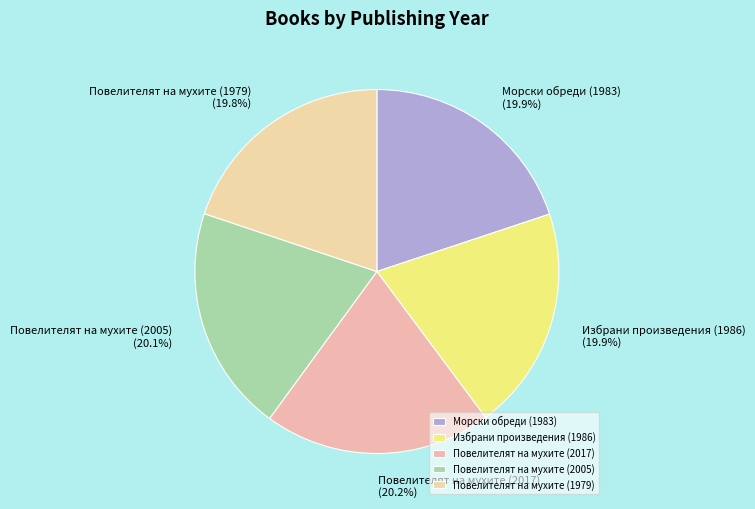

Is the sum of Морски обреди (1983) and Избрани произведения (1986) greater than half?

No